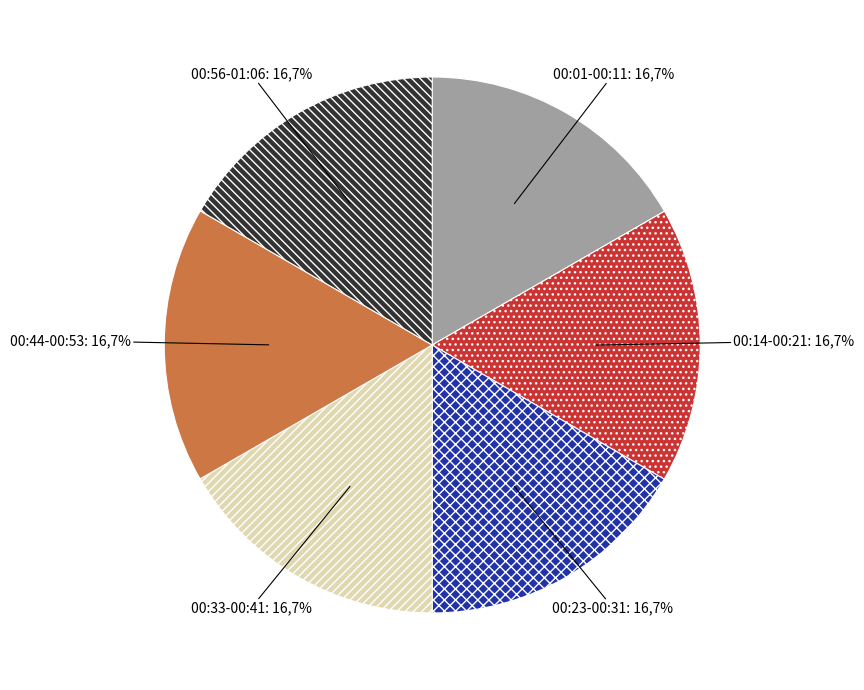

Which category has the biggest portion of the pie?

00:11